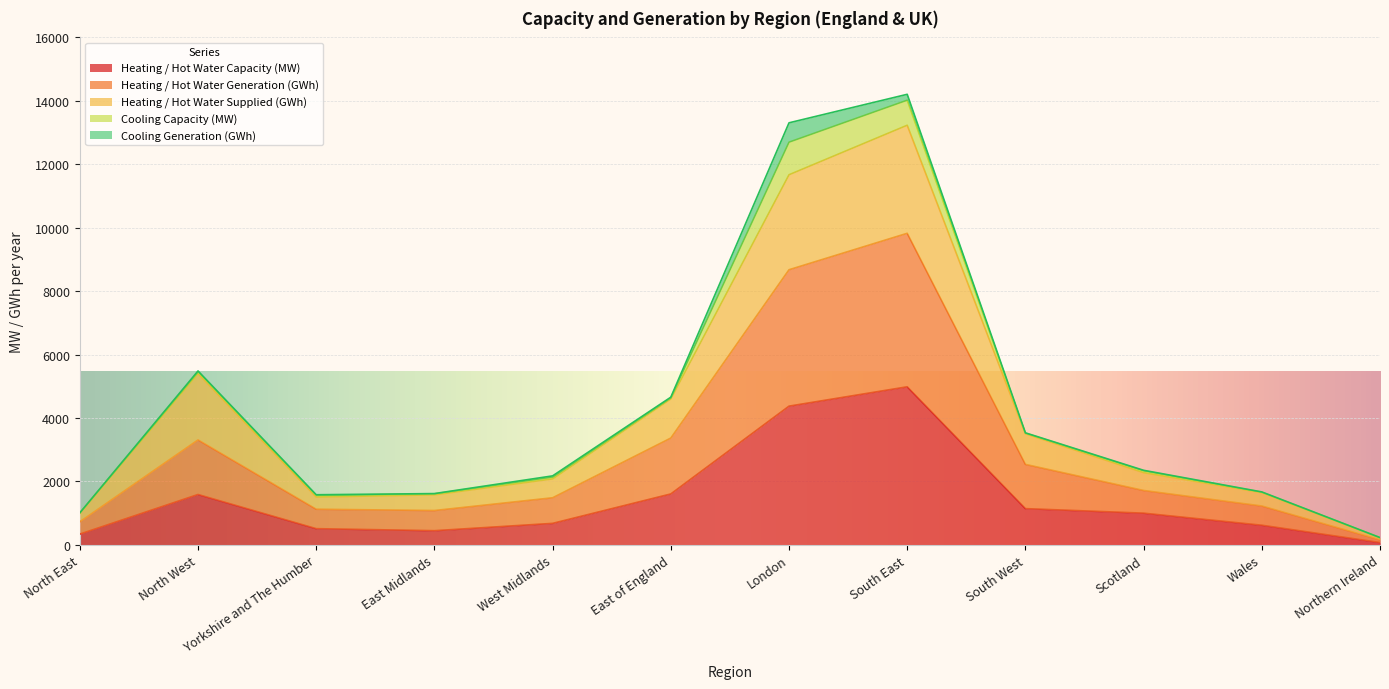

What is the highest value of the Heating / Hot Water Capacity (MW) series?

4985